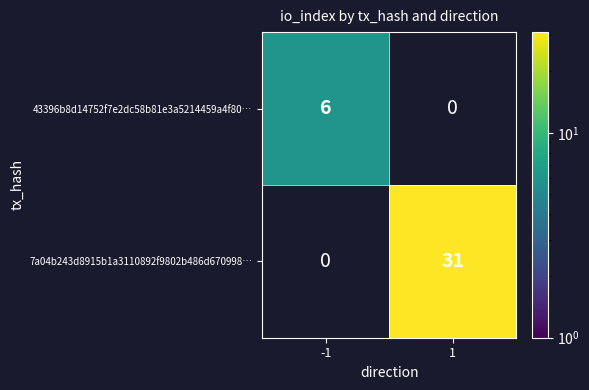

True or false: 43396b8d14752f7e2dc58b81e3a5214459a4f80… has a value of 6 at -1.

True